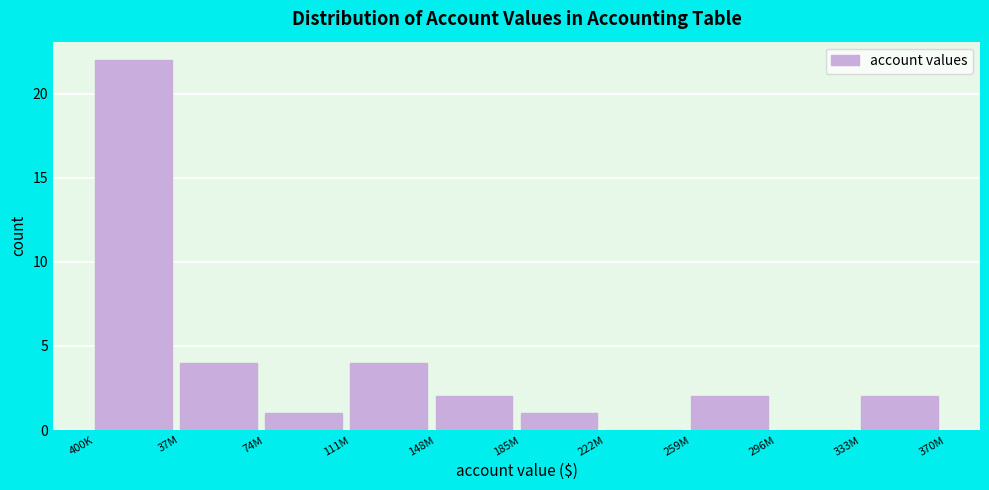

Reading left to right, transcribe all the data shown in this chart.

400K=22	37M=4	74M=1	111M=4	148M=2	185M=1	222M=0	259M=2	296M=0	333M=2